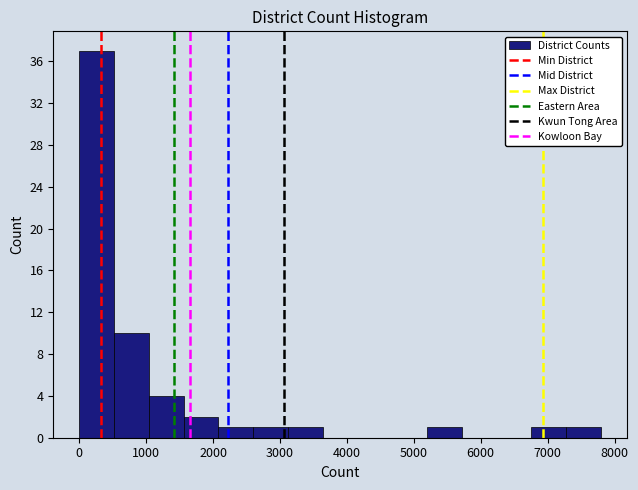

Which range on the x-axis has the tallest bar?

0 to 500